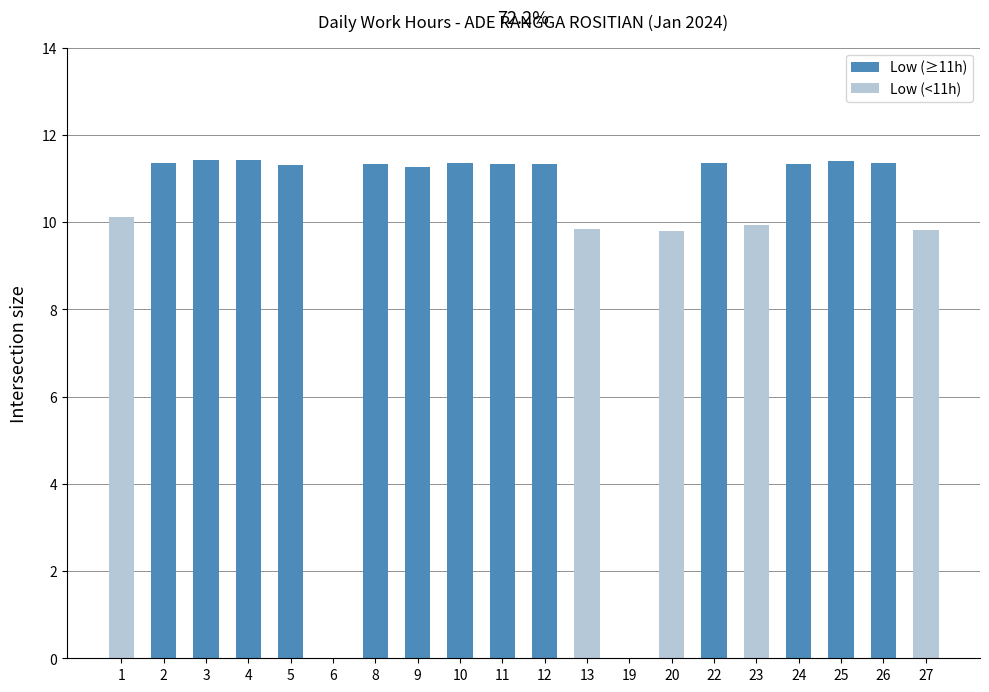

How many data points does each series have?

20